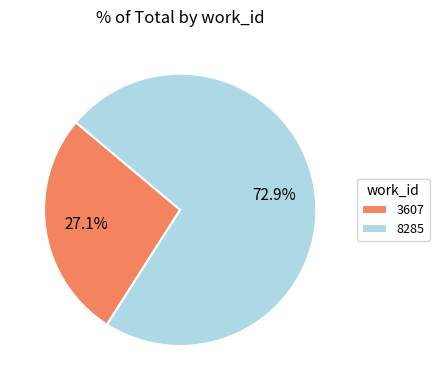

What portion of the pie excludes 8285?

27.1%